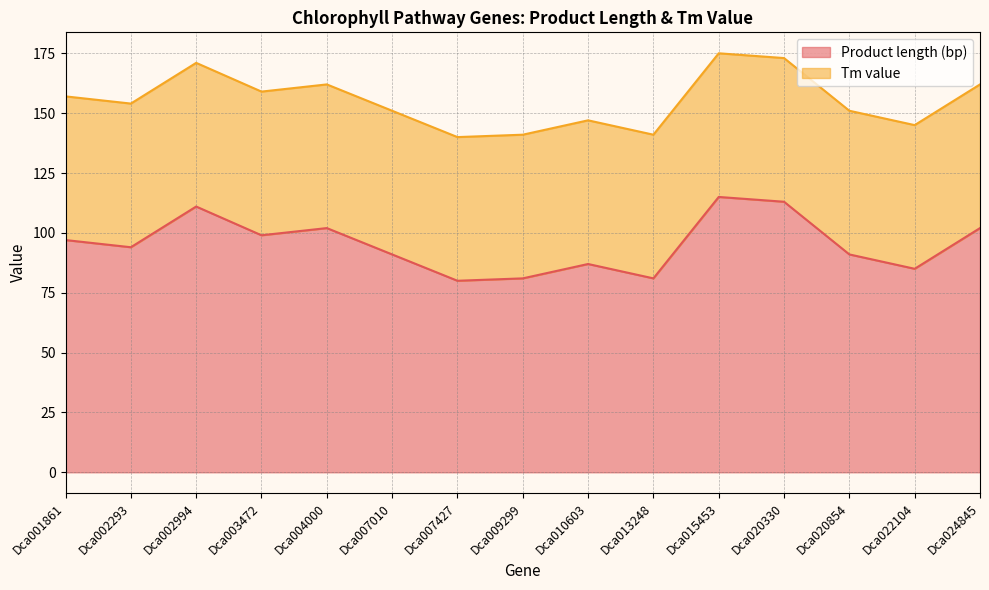

At which category does the chart reach its peak across all series?

Dca015453